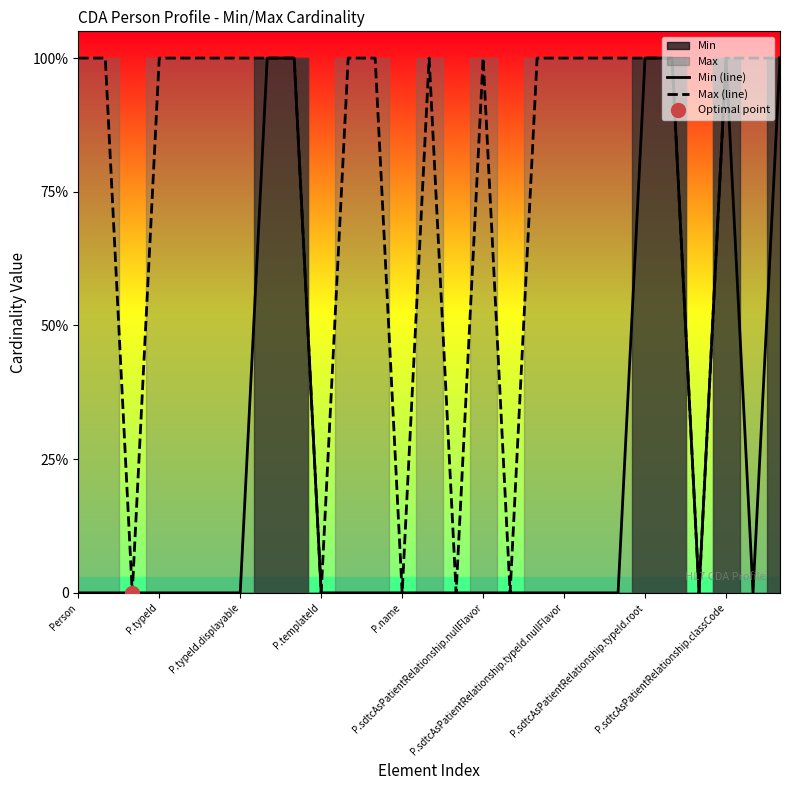

At which category is the sum across all series the highest?

P.sdtcAsPatientRelationship.typeId.root